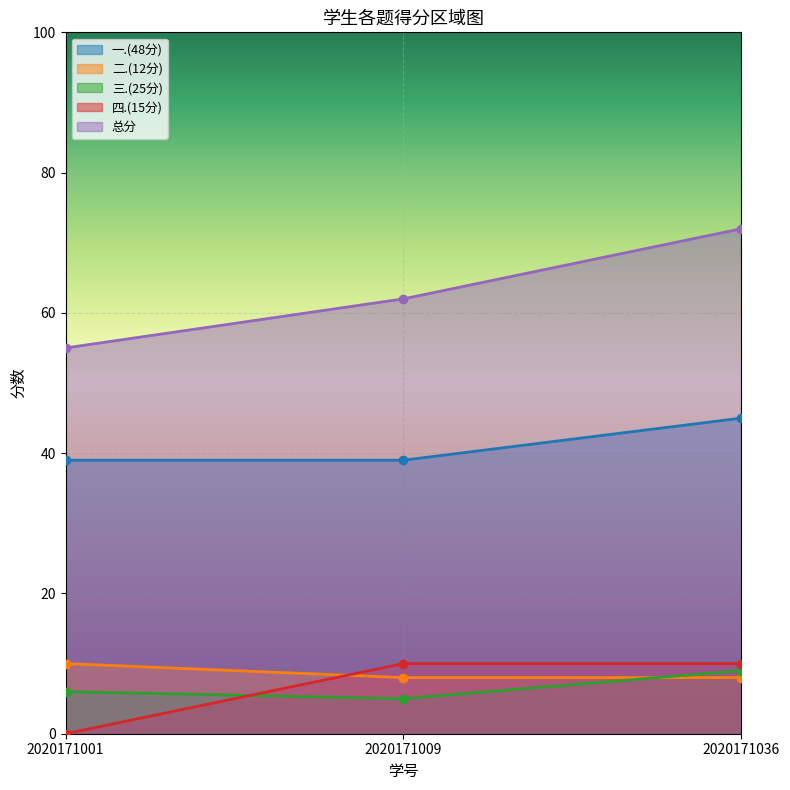

What is the difference between the maximum and minimum values in the 一.(48分) series?

6